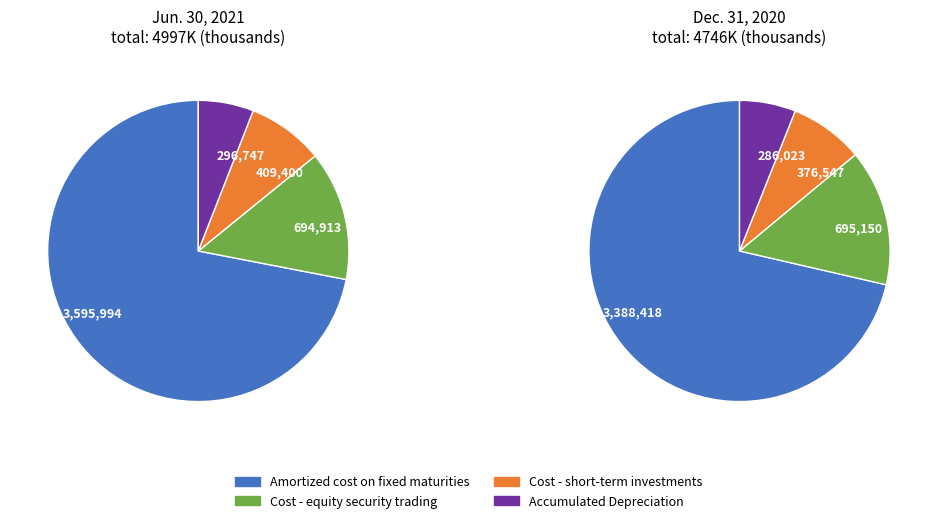

True or false: 1 accounts for 61% of the total.

False